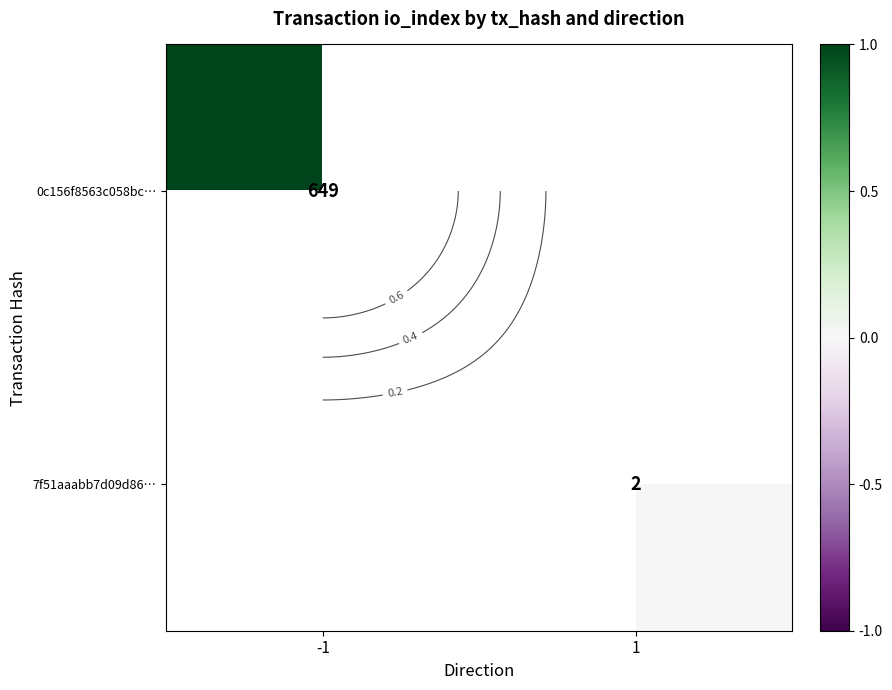

Which series has the widest spread of values?

0c156f8563c058bc…